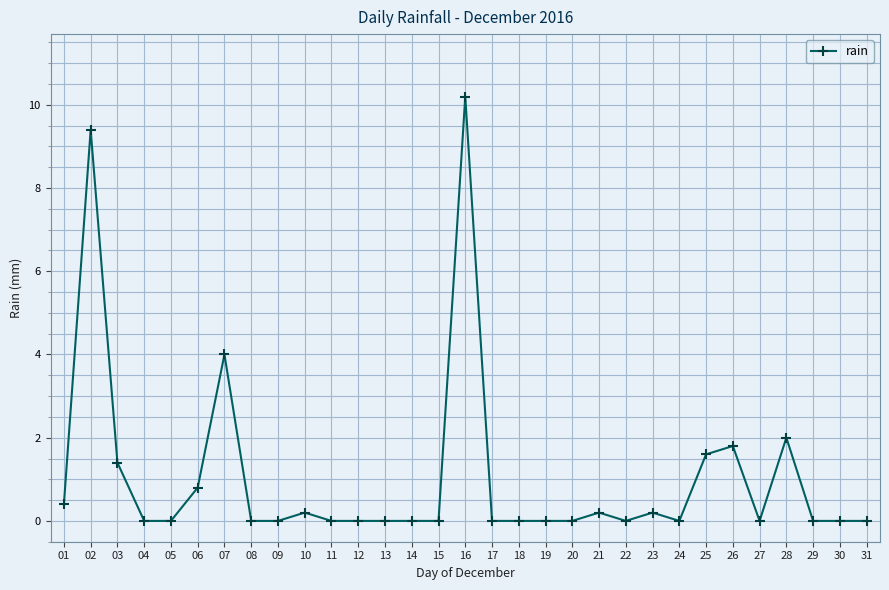

At which label is the value closest to 5?

07